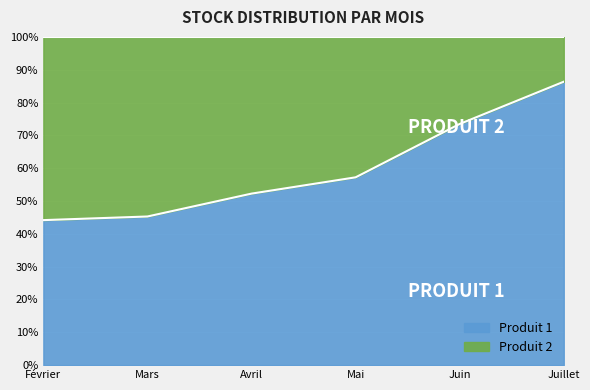

What is the difference between the maximum and minimum values?

42.2